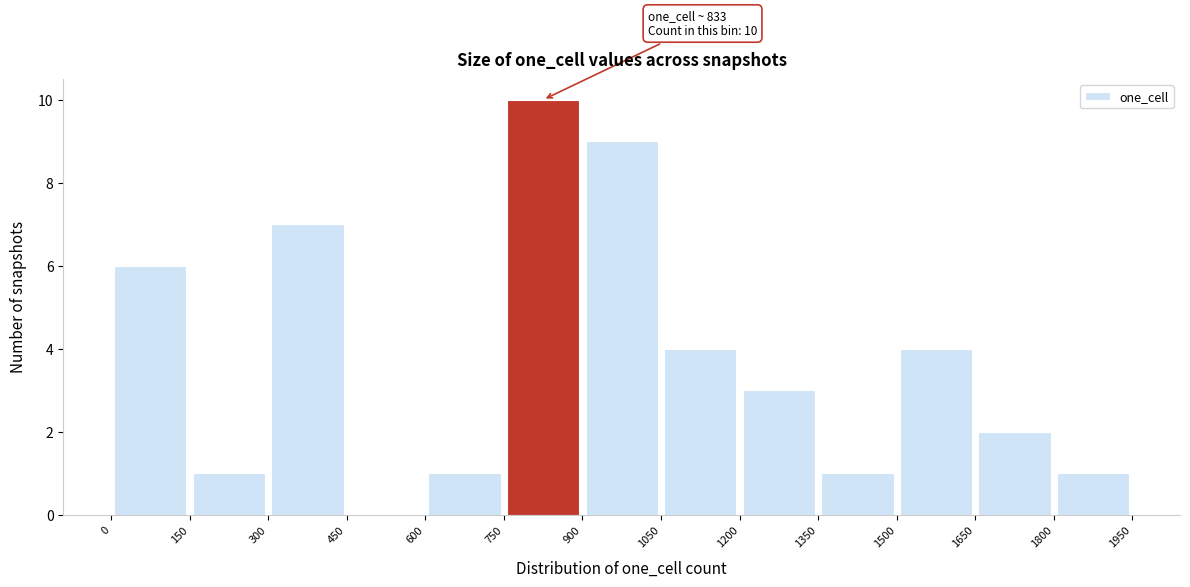

Which range on the x-axis has the tallest bar?

750 to 900